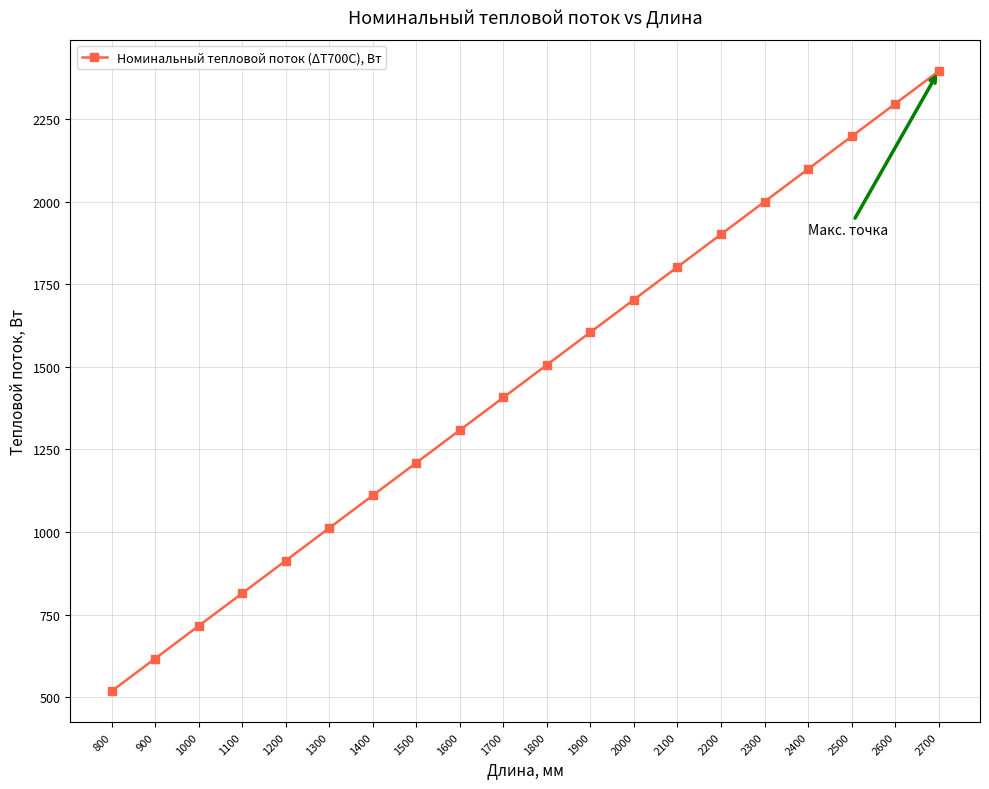

List the labels in order of value, largest first.

2700, 2600, 2500, 2400, 2300, 2200, 2100, 2000, 1900, 1800, 1700, 1600, 1500, 1400, 1300, 1200, 1100, 1000, 900, 800